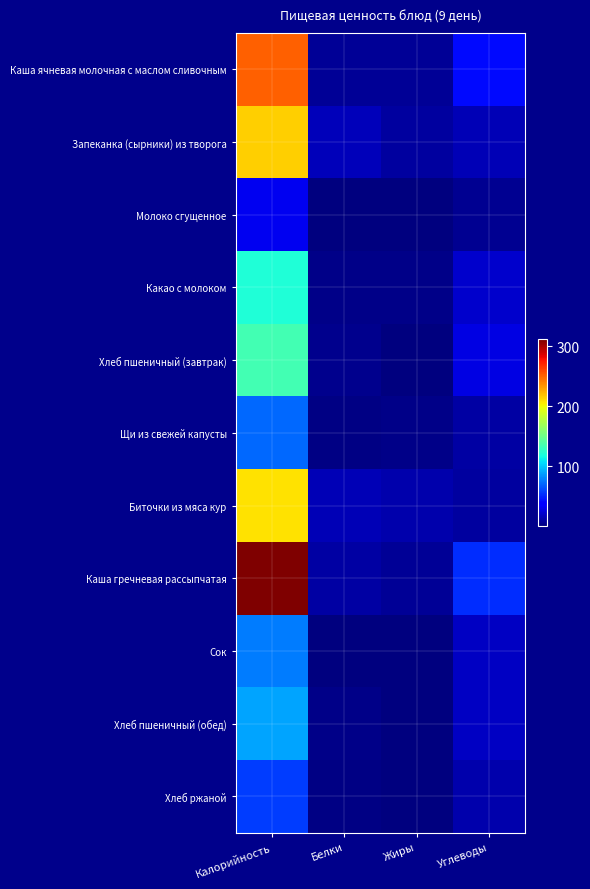

At which category is the sum across all series the highest?

Калорийность